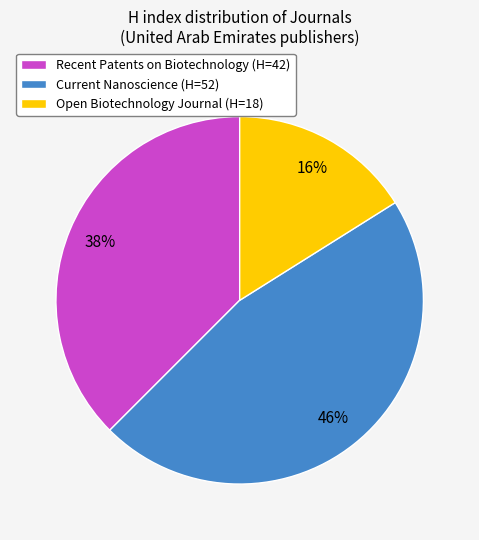

Which has a higher value, Recent Patents on Biotechnology or Open Biotechnology Journal?

Recent Patents on Biotechnology